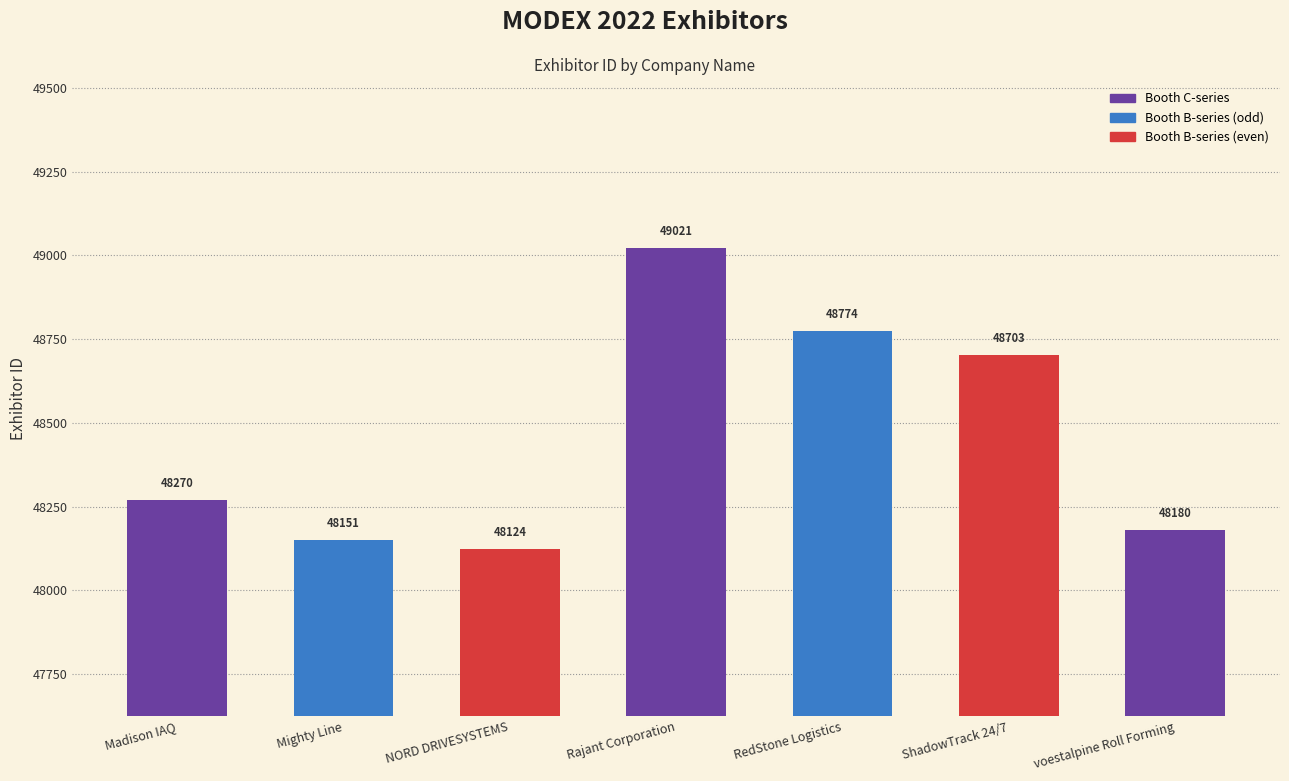

What is the ratio of the value at Rajant Corporation to the value at NORD DRIVESYSTEMS?

1.0